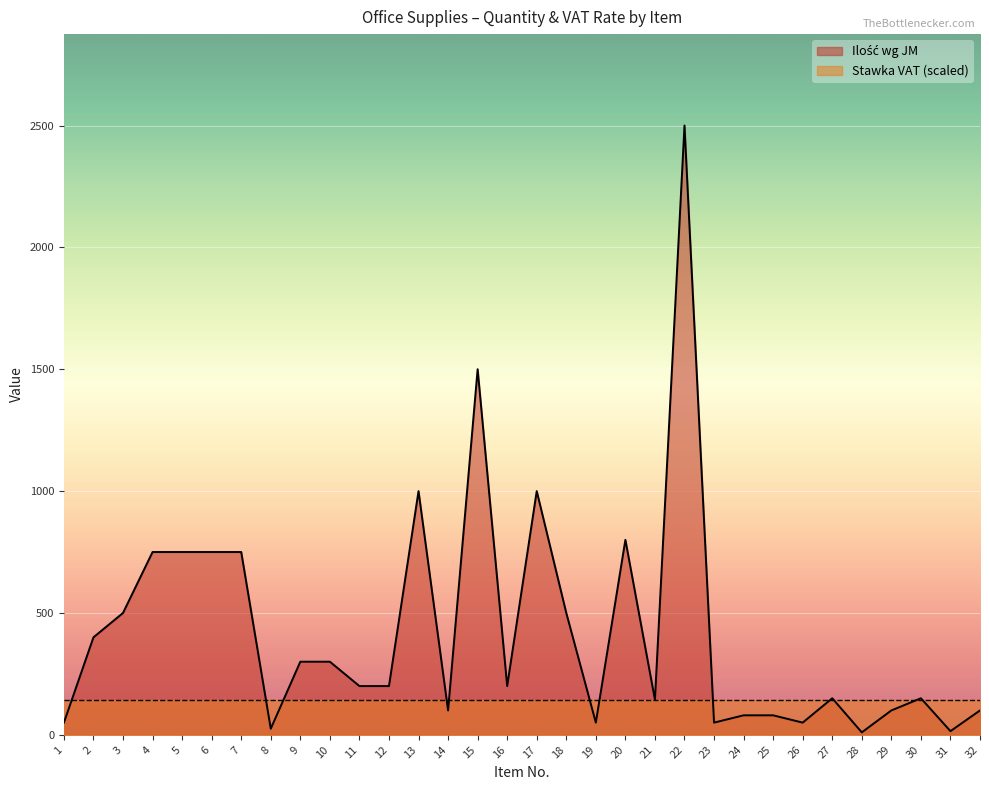

Rank the categories by value from highest to lowest.

22, 15, 13, 17, 20, 4, 5, 6, 7, 3, 18, 2, 9, 10, 11, 12, 16, 27, 30, 21, 14, 29, 32, 24, 25, 1, 19, 23, 26, 8, 31, 28